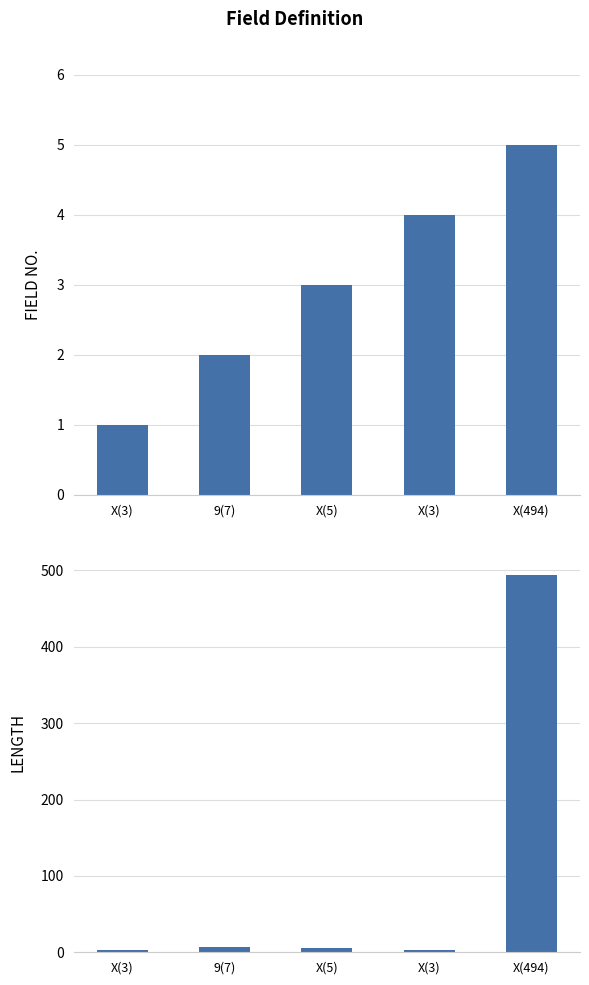

How many bars are there in total?

10